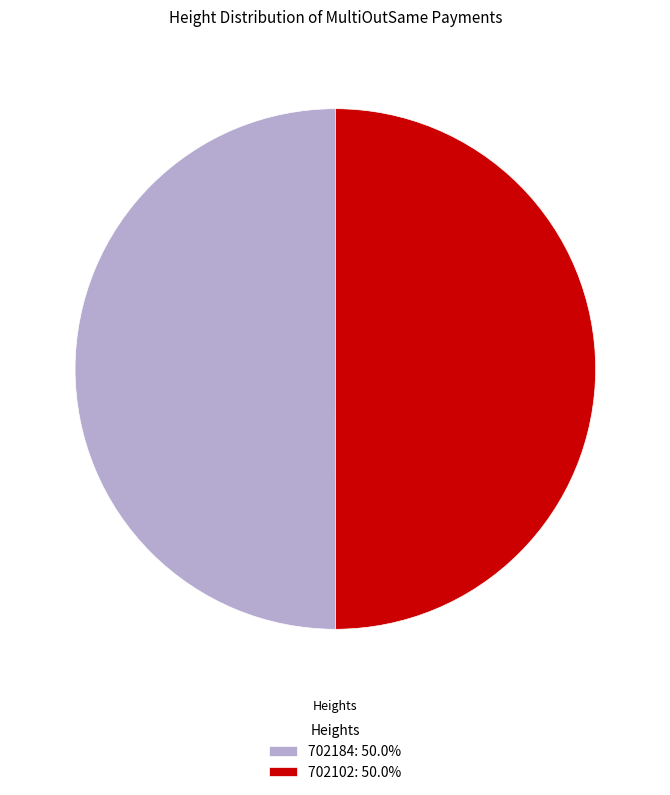

Combined, do 702102: 50.0% and 702184: 50.0% account for over 50%?

Yes